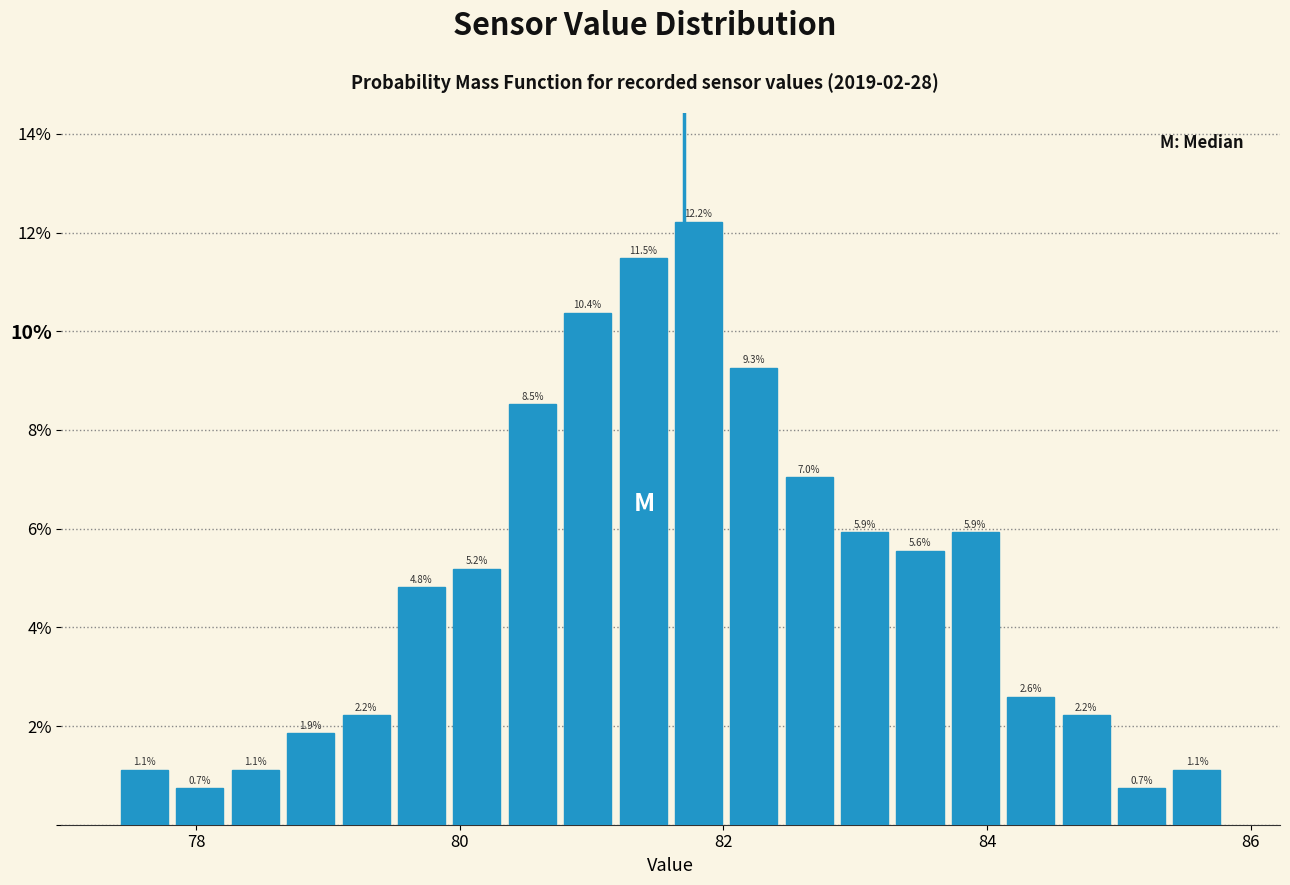

Read against the x-axis, roughly where is the centre of the tallest bar?

81.8